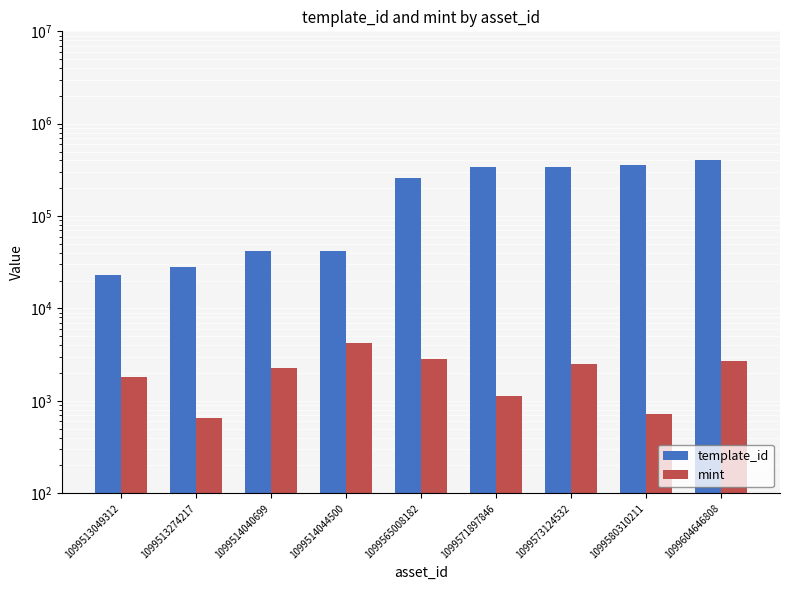

What is the difference between the maximum and minimum values in the template_id series?

384136